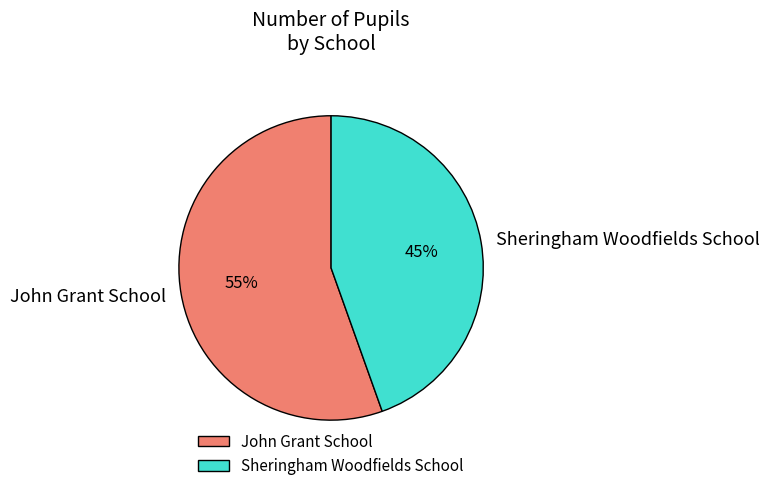

What percentage is the John Grant School slice, to the nearest percent?

55%